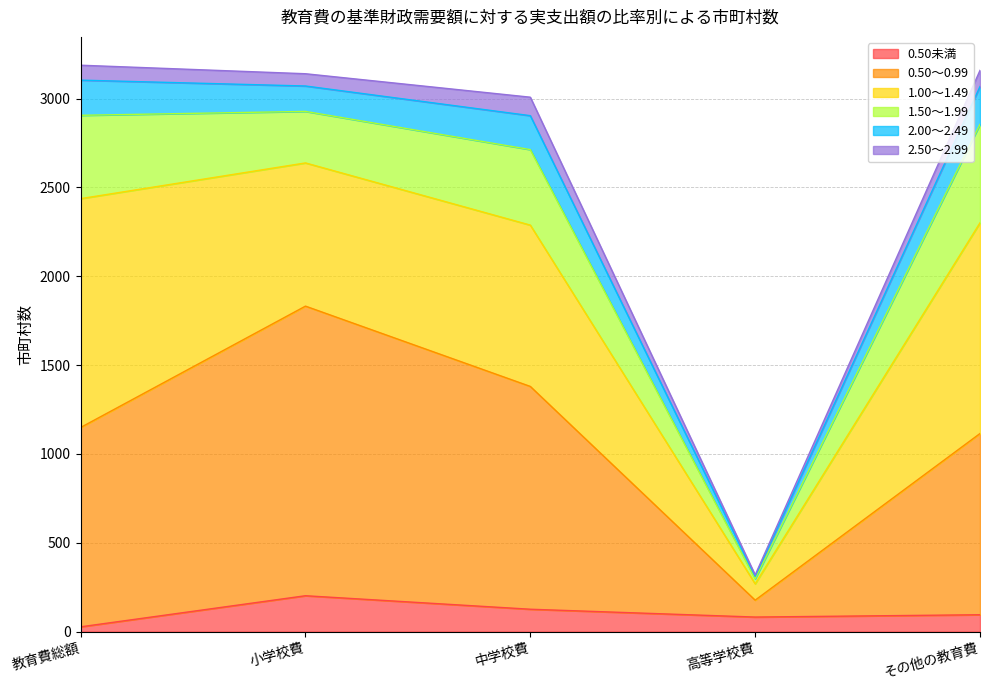

List the labels in order of 1.50～1.99 value, smallest first.

高等学校費, 小学校費, 中学校費, 教育費総額, その他の教育費